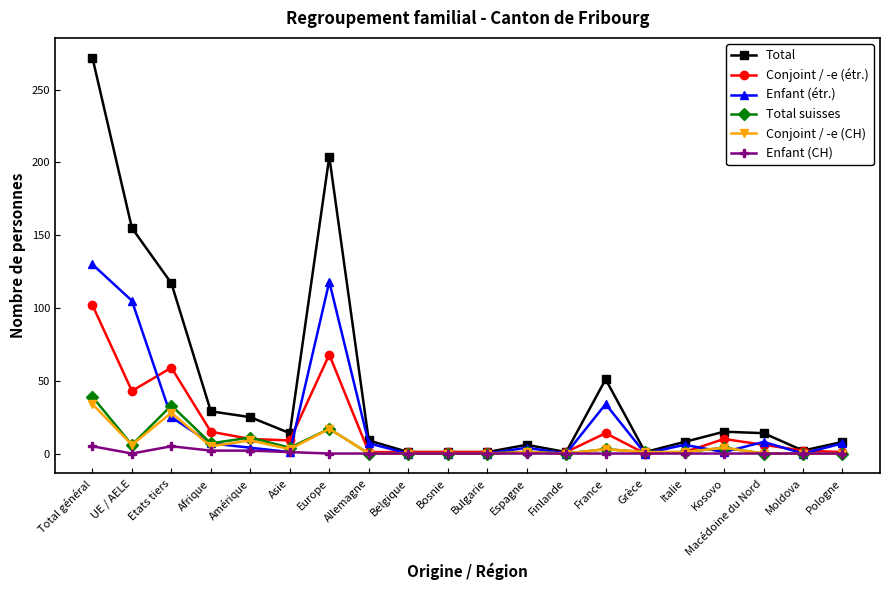

The Enfant (étr.) series shows 75 at Total général. True or false?

False